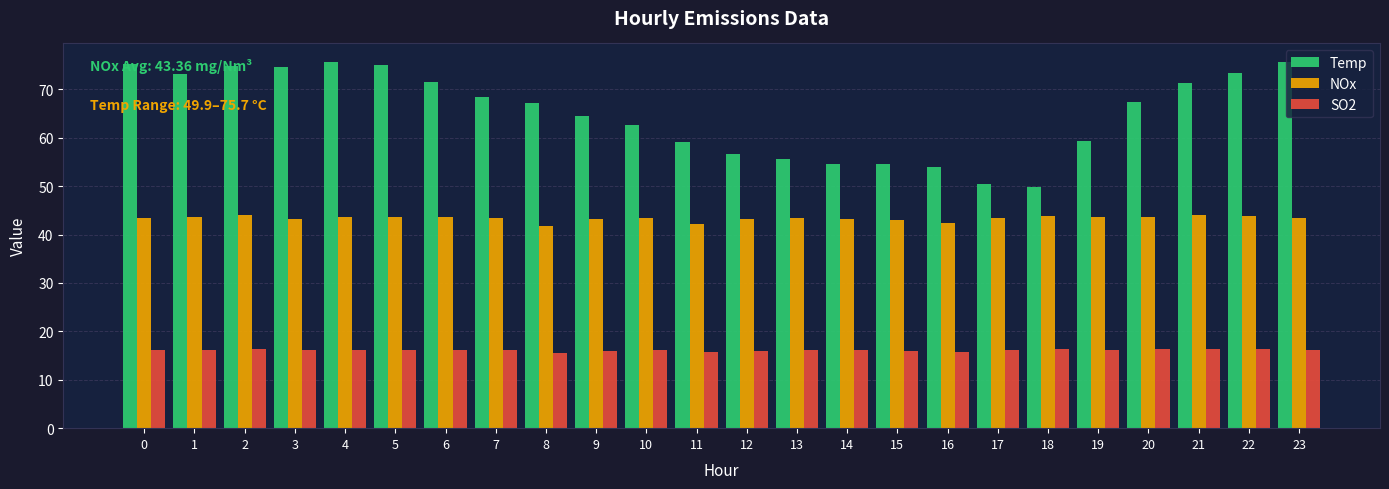

What is the approximate value of Temp at 23?

75.7